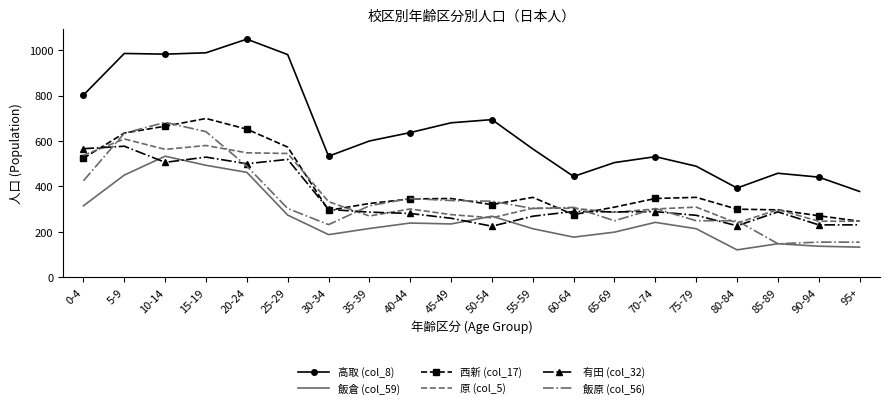

How many series are shown in this chart?

6